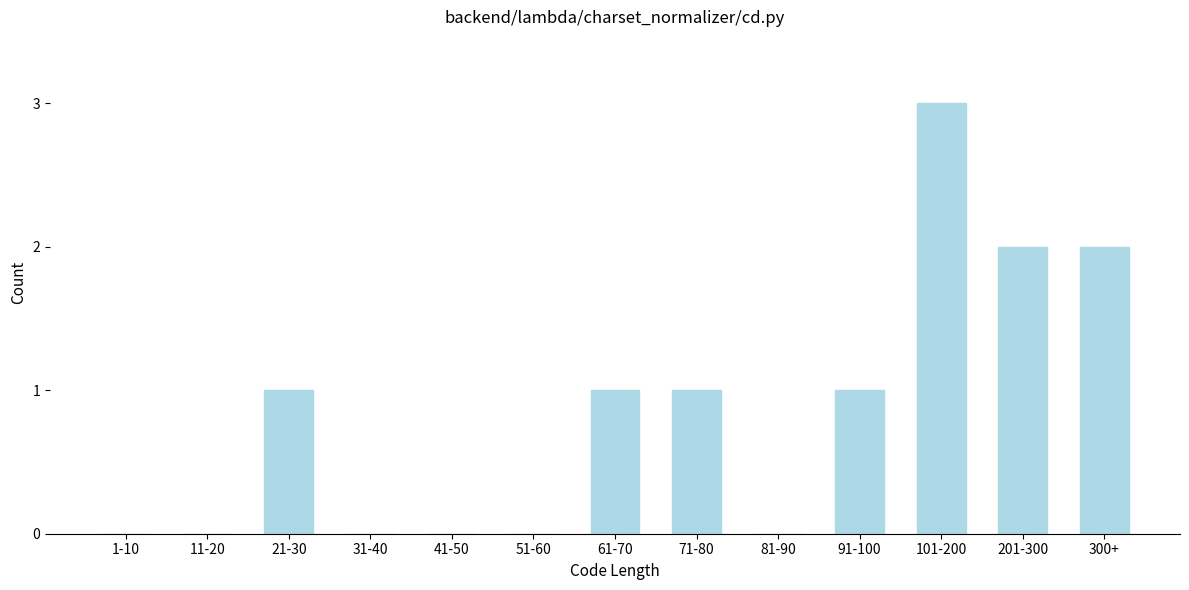

Reading left to right, list all the values displayed in this chart.

1-10=0	11-20=0	21-30=1	31-40=0	41-50=0	51-60=0	61-70=1	71-80=1	81-90=0	91-100=1	101-200=3	201-300=2	300+=2